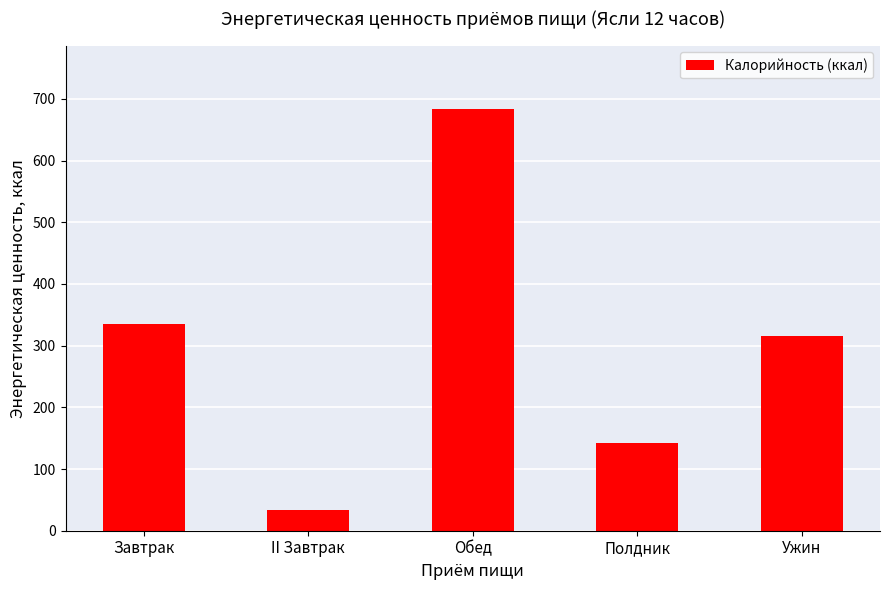

What is the value of the 4th bar from the left?

142